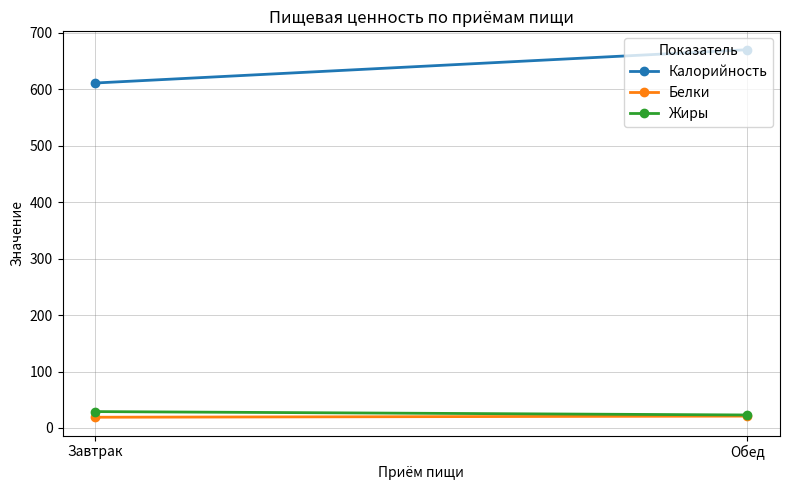

How many lines are shown in the chart?

3